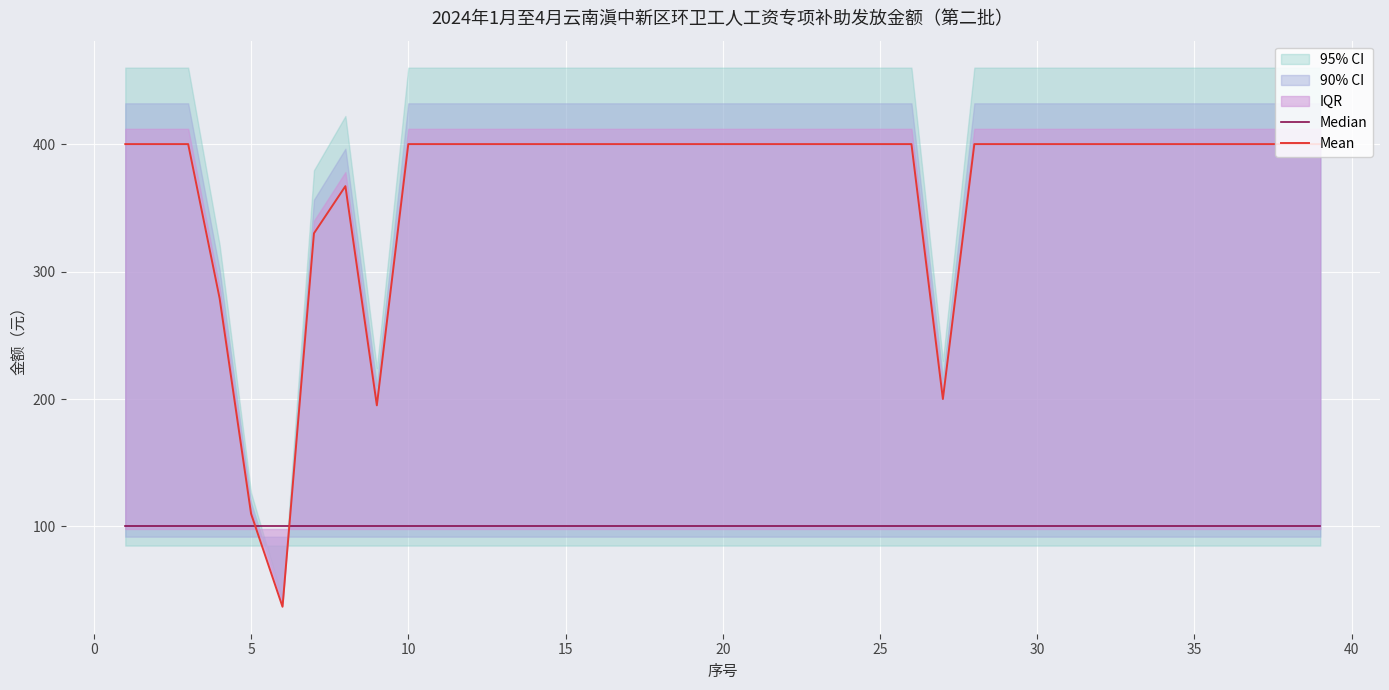

What is the average value of the Mean series?

367